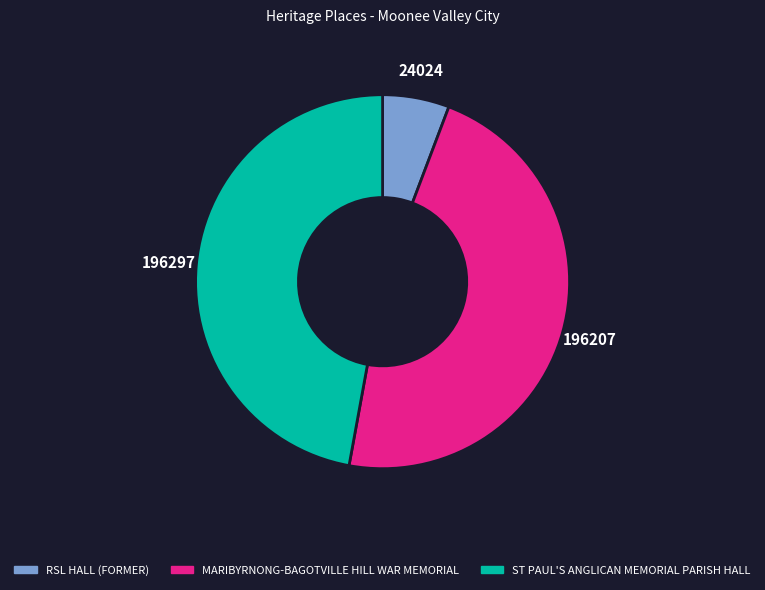

Approximately how many times larger is the value at MARIBYRNONG-BAGOTVILLE HILL WAR MEMORIAL compared to RSL HALL (FORMER)?

8.2